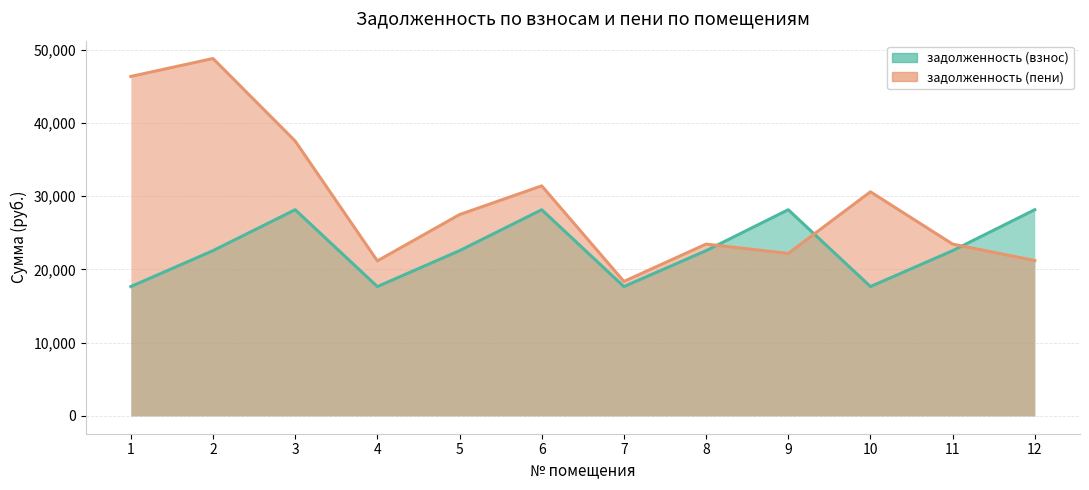

True or false: задолженность (взнос) and задолженность (пени) cross at least once.

True